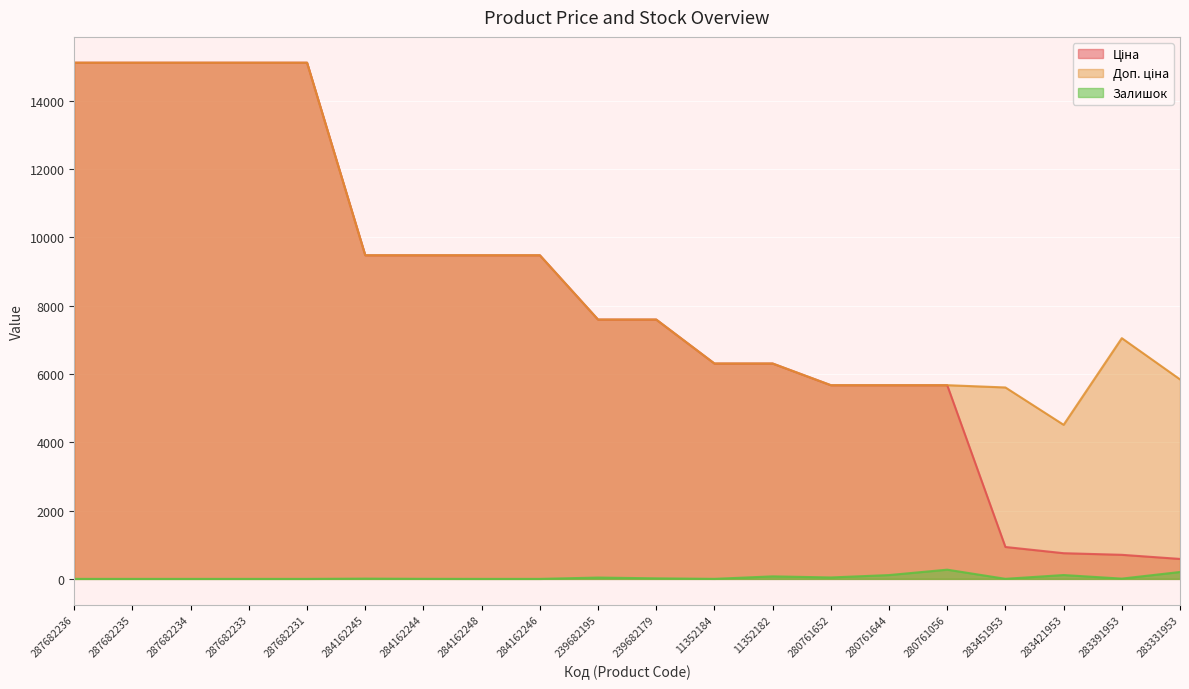

How many values in the Ціна series are below 7596?

9